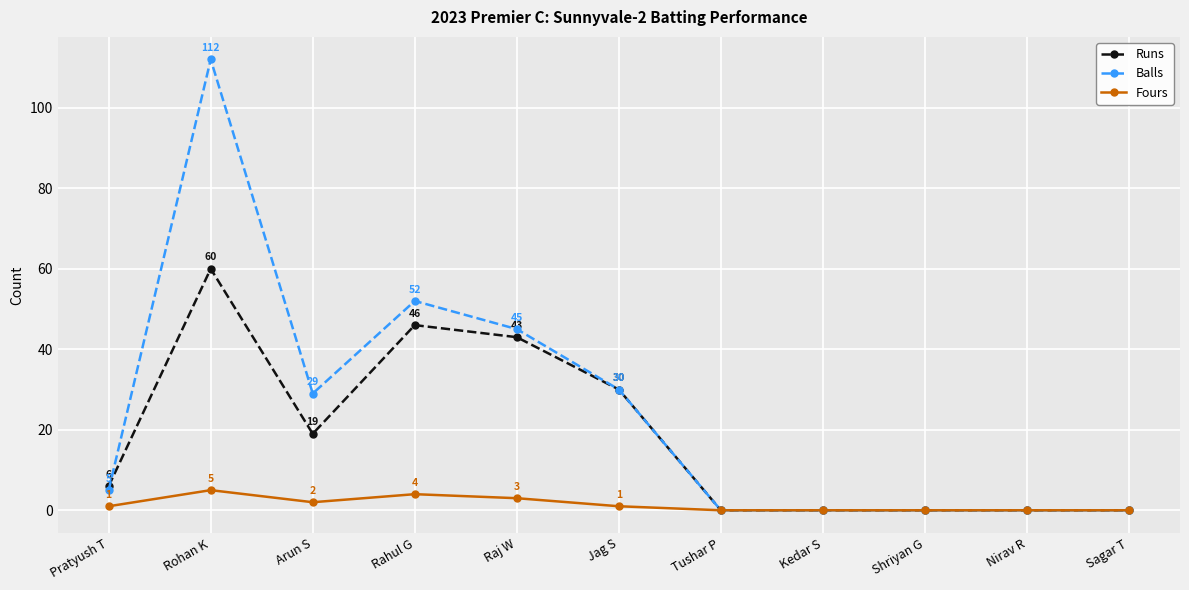

What is the value of the Balls point at the 5th from the left?

45